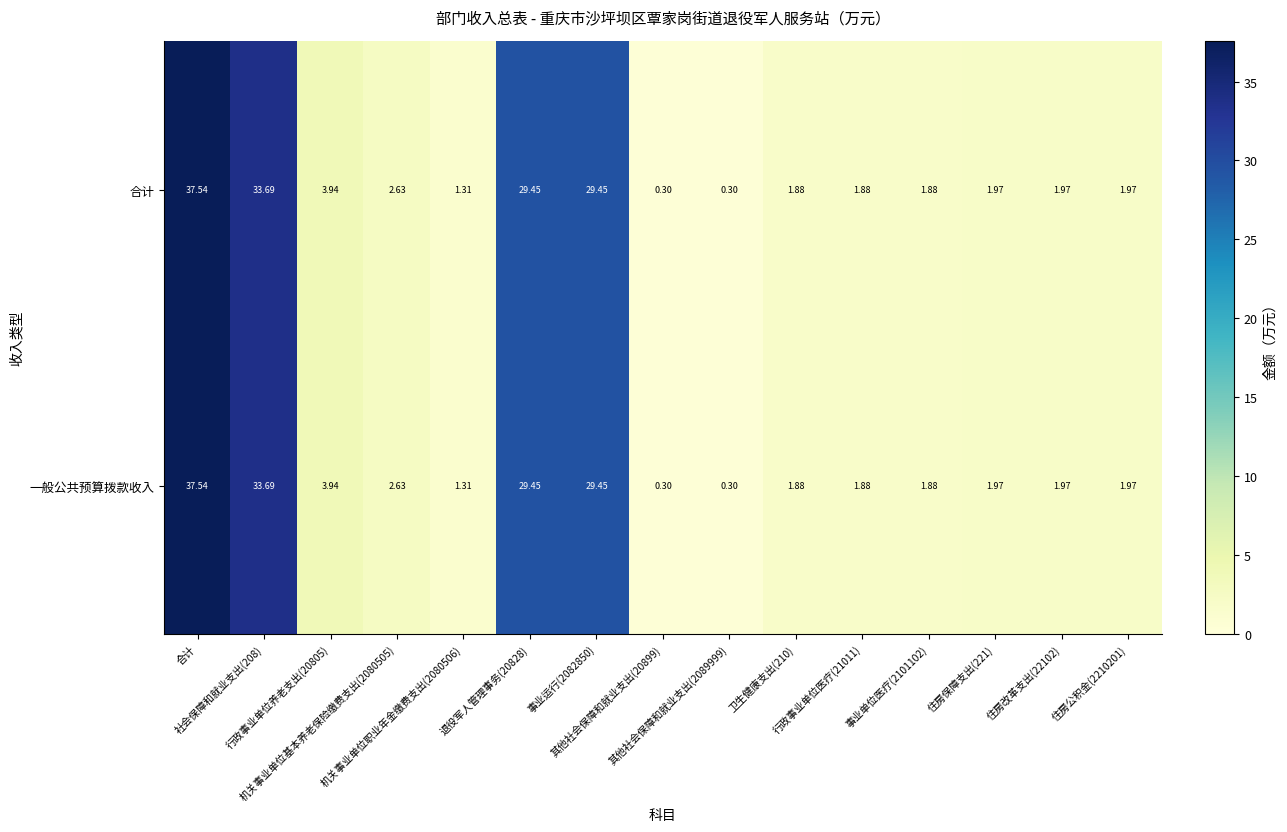

Reading left to right, extract all data points from this chart.

合计: 合计=37.5	社会保障和就业支出(208)=33.7	行政事业单位养老支出(20805)=3.9	机关事业单位基本养老保险缴费支出(2080505)=2.6	机关事业单位职业年金缴费支出(2080506)=1.3	退役军人管理事务(20828)=29.4	事业运行(2082850)=29.4	其他社会保障和就业支出(20899)=0.3	其他社会保障和就业支出(2089999)=0.3	卫生健康支出(210)=1.9	行政事业单位医疗(21011)=1.9	事业单位医疗(2101102)=1.9	住房保障支出(221)=2.0	住房改革支出(22102)=2.0	住房公积金(2210201)=2.0
一般公共预算拨款收入: 合计=37.5	社会保障和就业支出(208)=33.7	行政事业单位养老支出(20805)=3.9	机关事业单位基本养老保险缴费支出(2080505)=2.6	机关事业单位职业年金缴费支出(2080506)=1.3	退役军人管理事务(20828)=29.4	事业运行(2082850)=29.4	其他社会保障和就业支出(20899)=0.3	其他社会保障和就业支出(2089999)=0.3	卫生健康支出(210)=1.9	行政事业单位医疗(21011)=1.9	事业单位医疗(2101102)=1.9	住房保障支出(221)=2.0	住房改革支出(22102)=2.0	住房公积金(2210201)=2.0